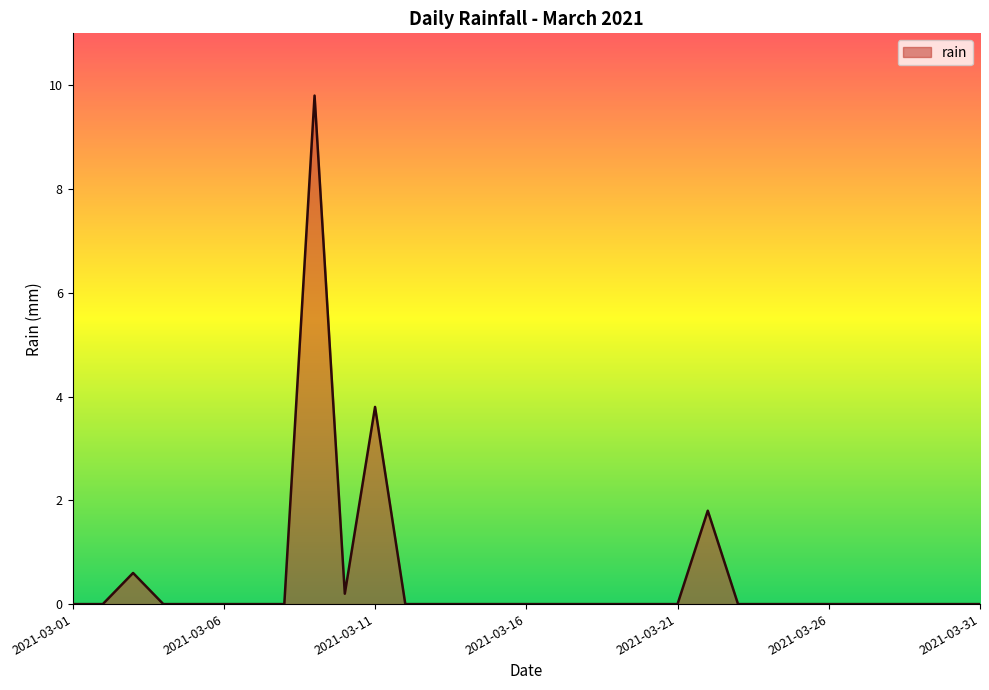

What is the maximum value shown in the chart?

9.8